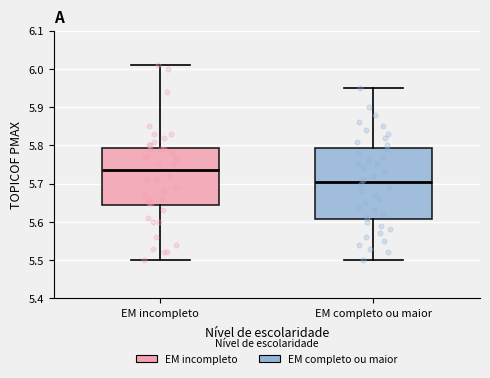

Reading left to right, read every box against the y-axis: the position of its median line, the range the box covers, and the ends of its whiskers. The values are not printed on the chart, so give them approximately, as read against the axis.

EM incompleto: median 5.74, box 5.65 to 5.79, whiskers 5.50 to 6.01
EM completo ou maior: median 5.71, box 5.61 to 5.79, whiskers 5.50 to 5.95